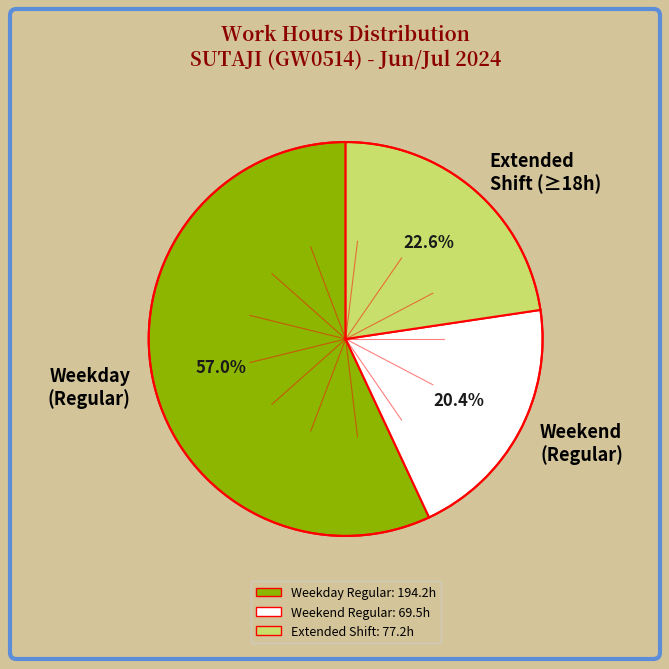

Which slice is the smallest?

Weekend (Regular)